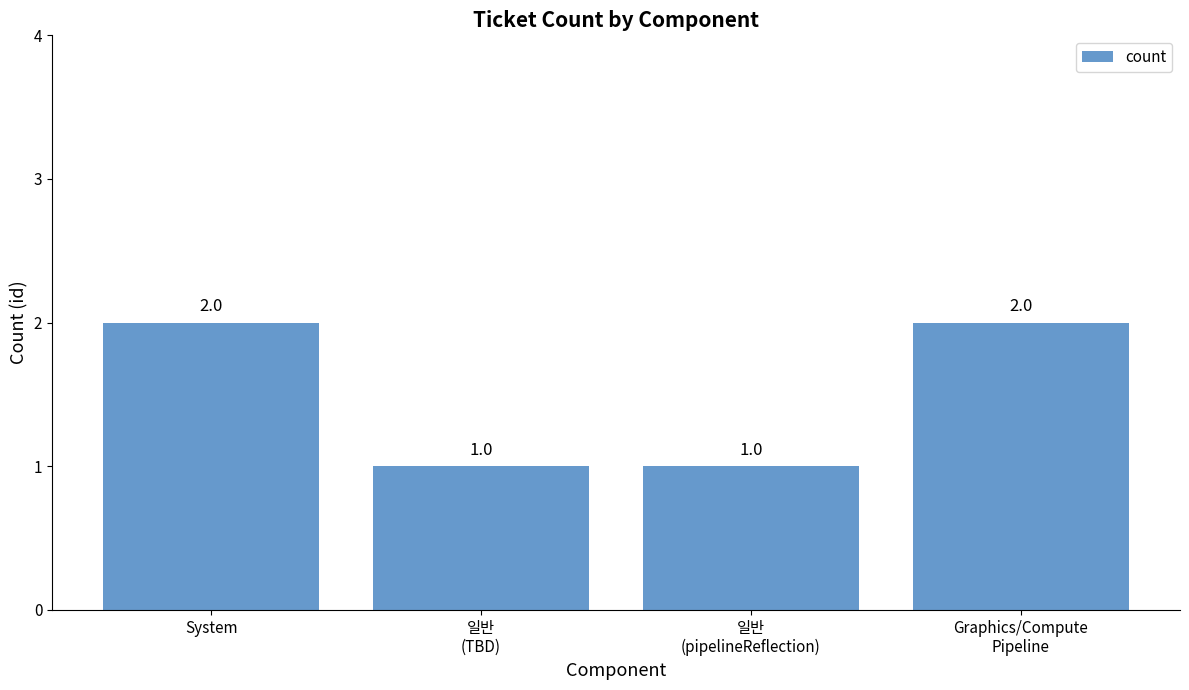

Reading left to right, list all the values displayed in this chart.

2	1	1	2